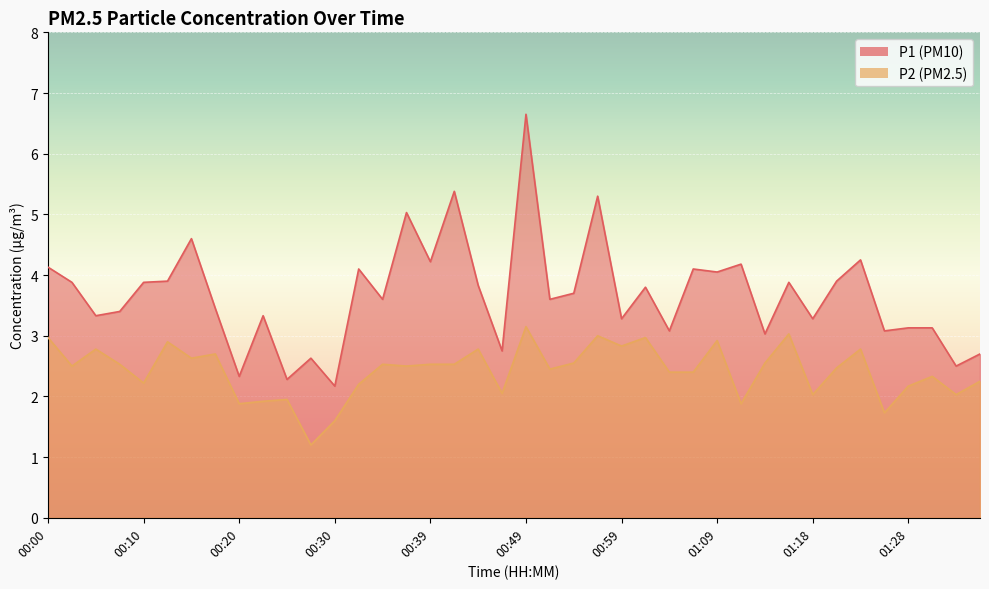

Does the chart display data point markers on the line(s)?

No